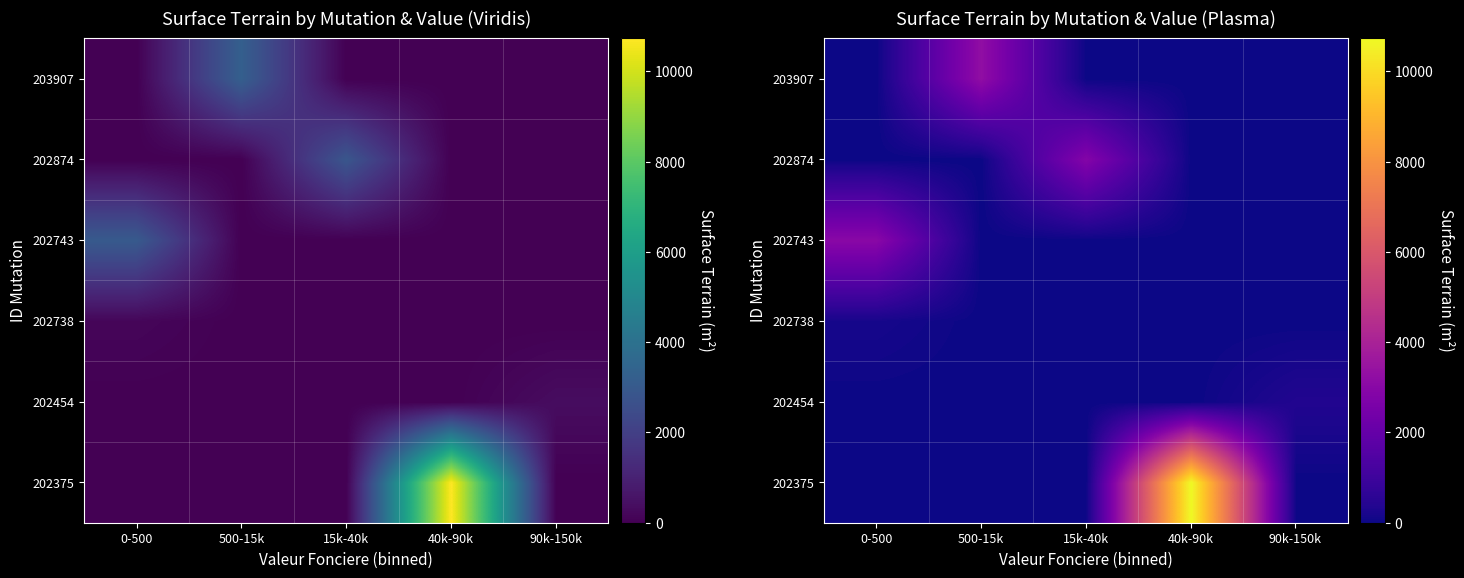

Is the value of 202874 at 0-500 greater than the value of 202738 at 0-500?

No